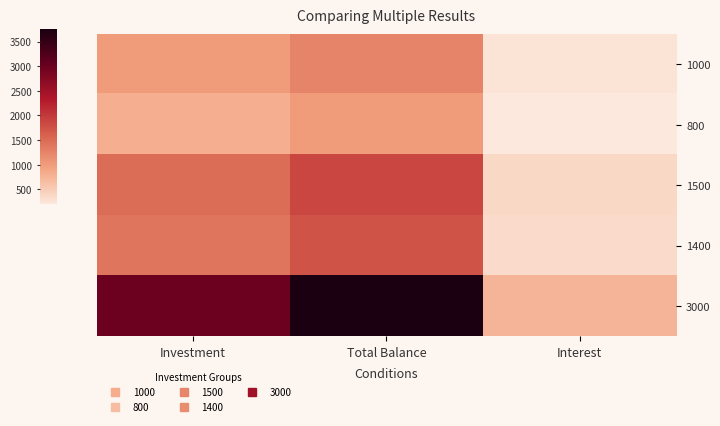

Reading right to left, what are all the values shown in this chart?

1000: Interest=250	Total Balance=1250	Investment=1000
800: Interest=200	Total Balance=1000	Investment=800
1500: Interest=375	Total Balance=1875	Investment=1500
1400: Interest=350	Total Balance=1750	Investment=1400
3000: Interest=750	Total Balance=3750	Investment=3000